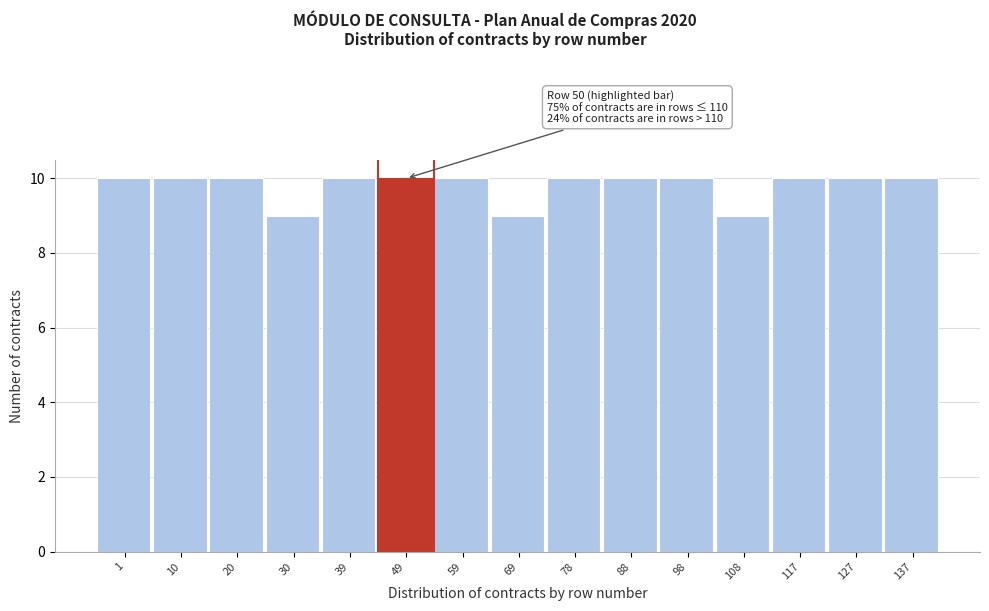

Reading left to right, transcribe all the data shown in this chart.

1=10	10=10	20=10	30=9	39=10	49=10	59=10	69=9	78=10	88=10	98=10	108=9	117=10	127=10	137=10